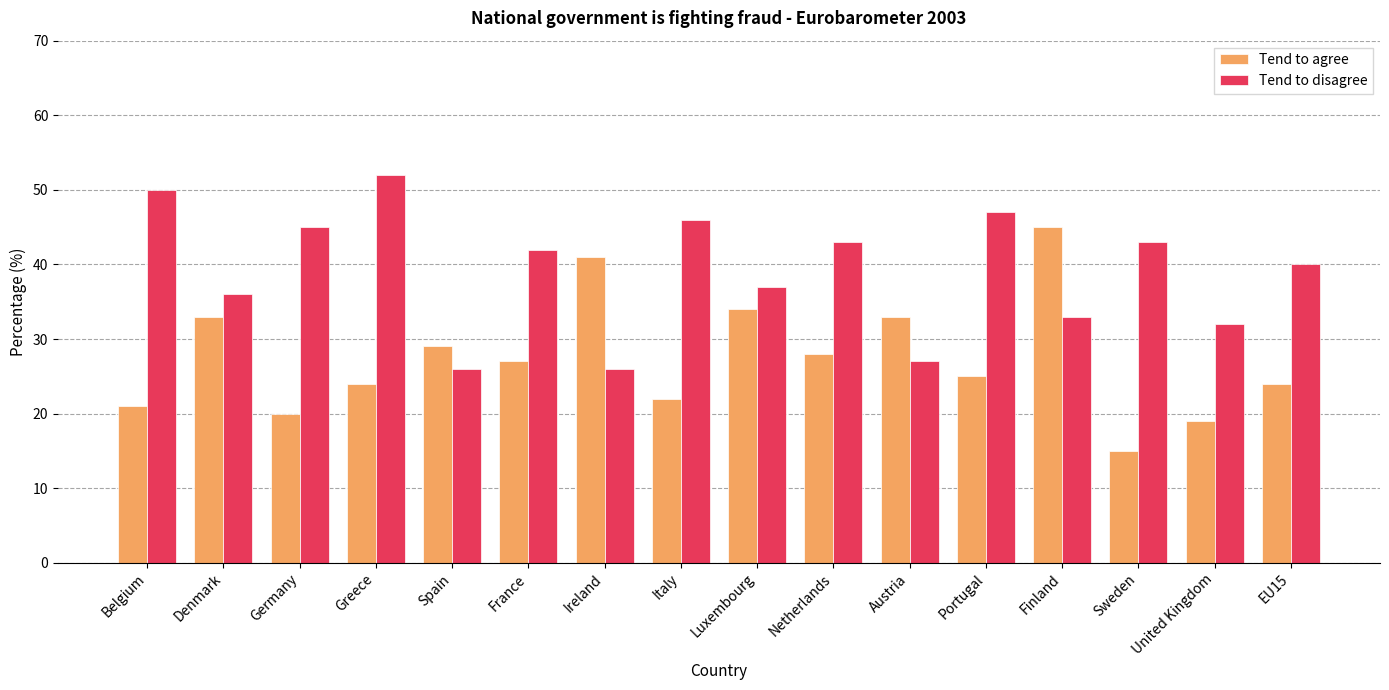

What is the minimum value for Tend to disagree?

26